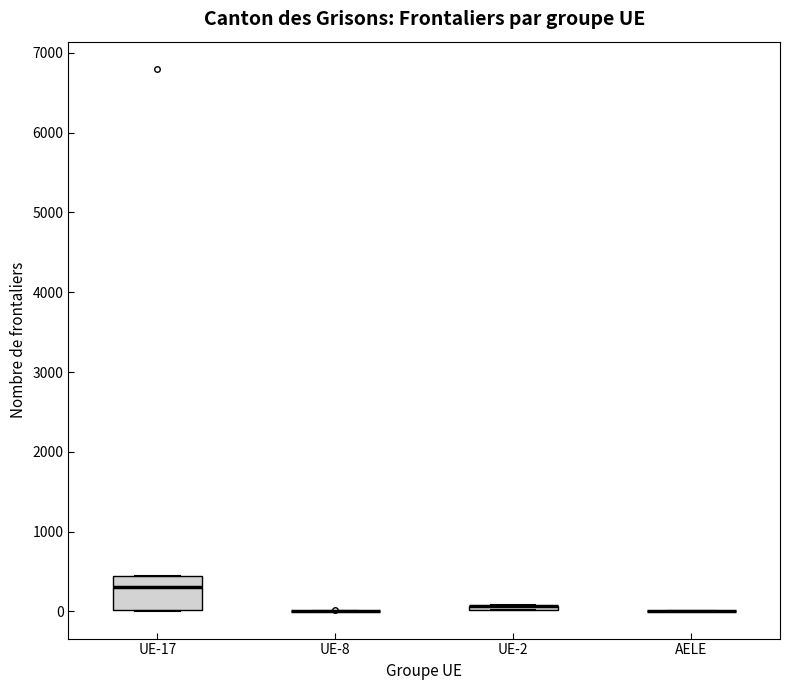

Comparing the boxes themselves (not the whiskers), which one is the tallest?

UE-17